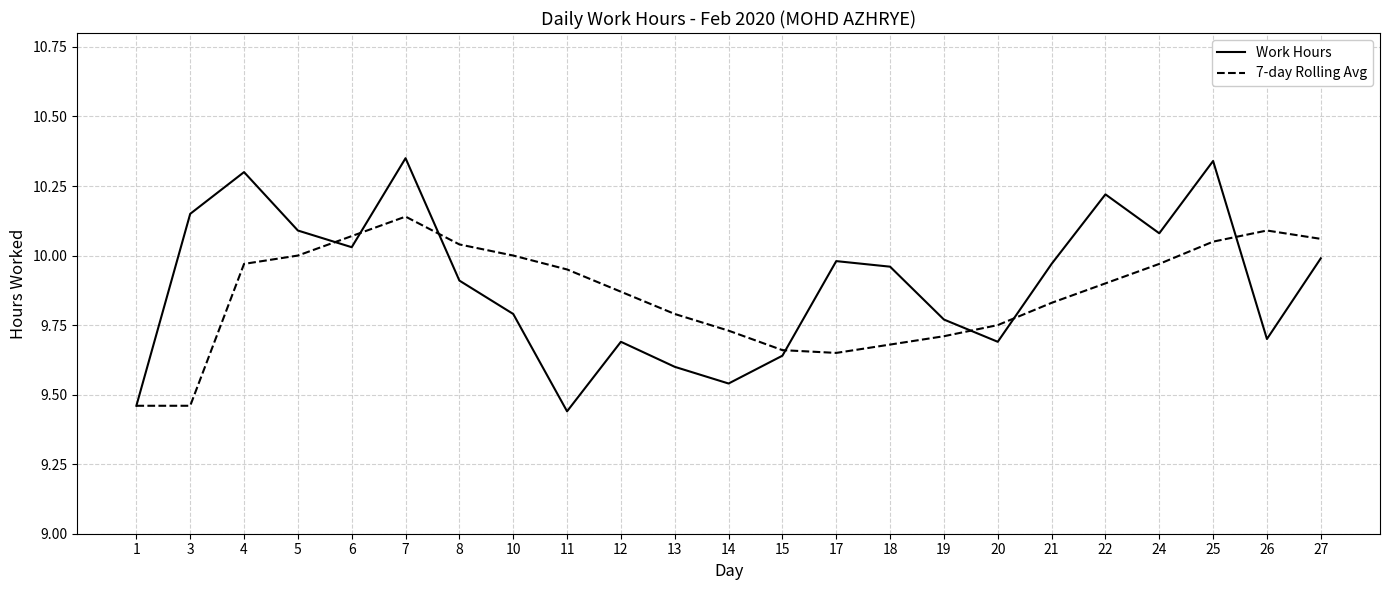

The 7-day Rolling Avg series shows 2.7 at 10. True or false?

False